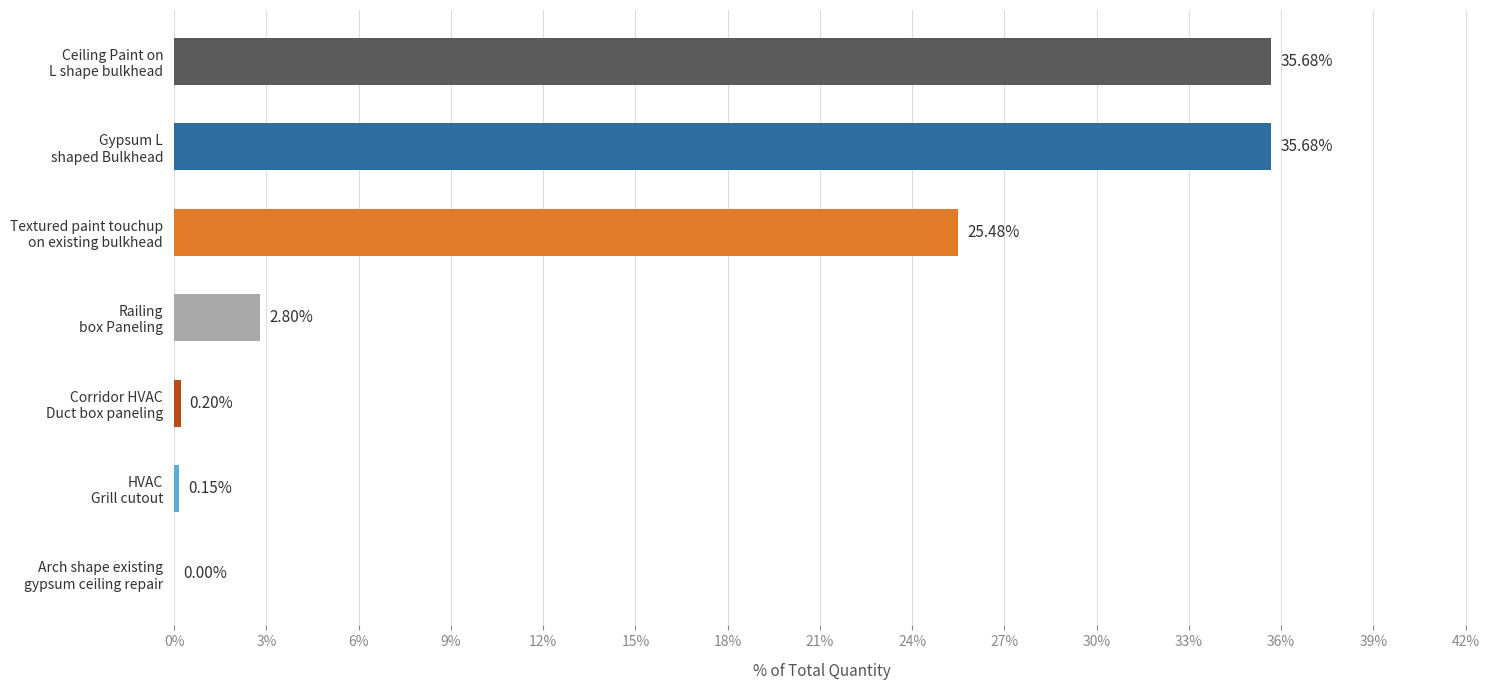

How many values are above zero?

6